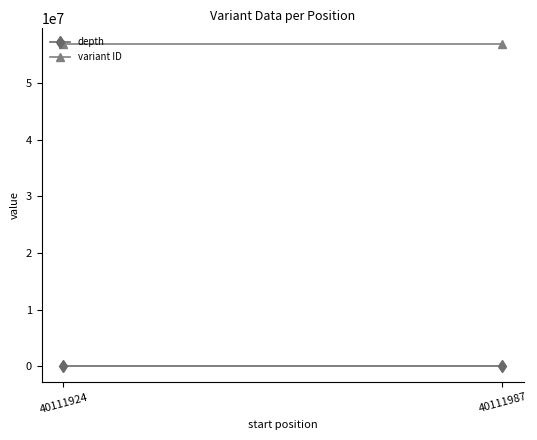

The value of variant ID at 40111924 is 56841151. True or false?

True